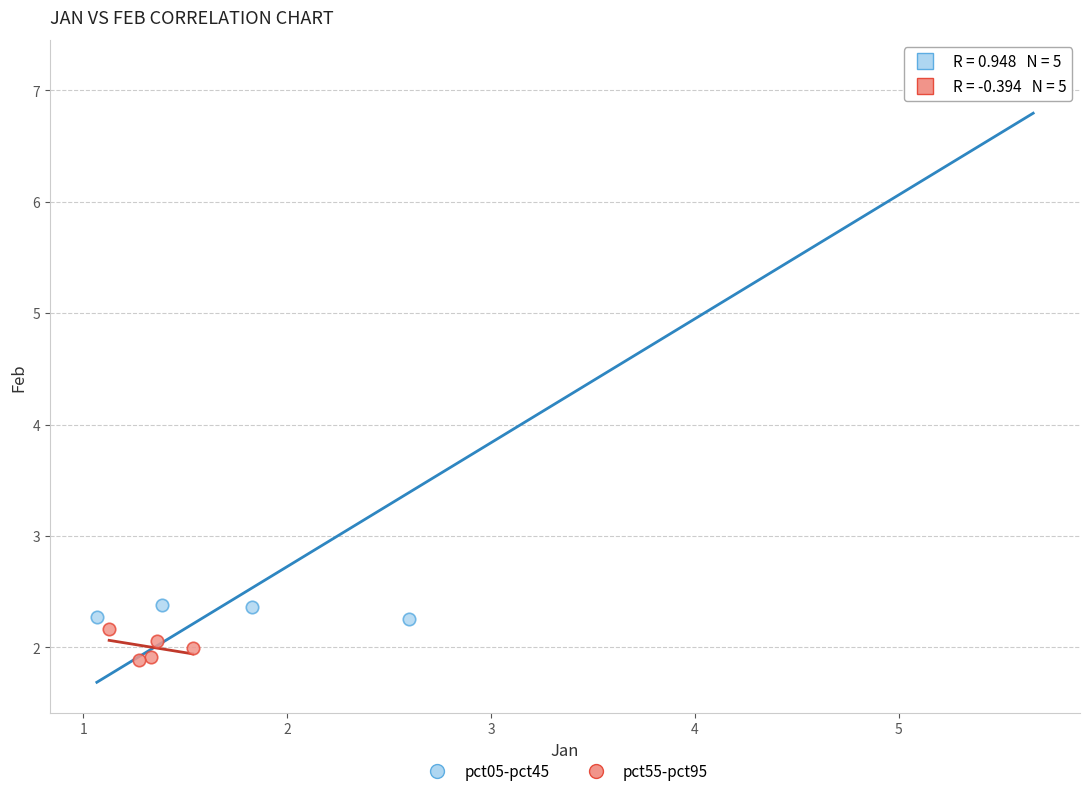

Which series contains the highest Y value?

pct05-pct45